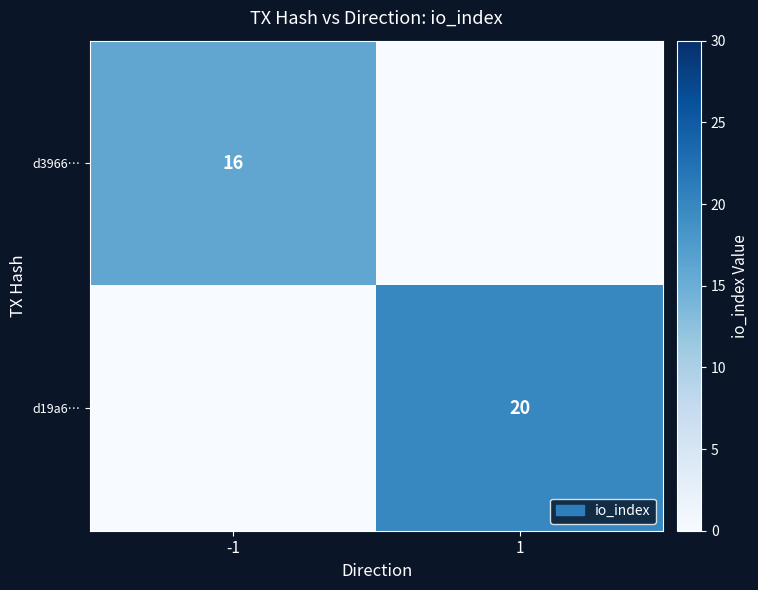

True or false: d19a6… has a value of 20 at 1.

True